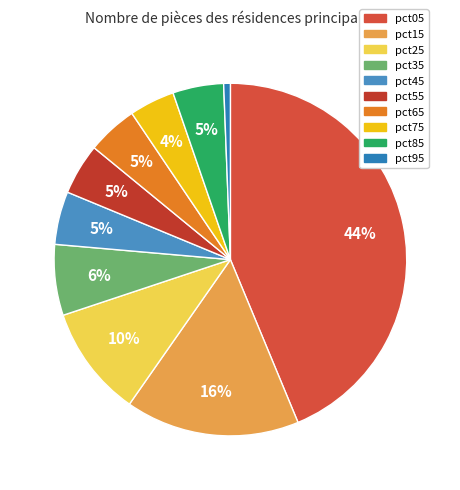

Which has a higher value, pct75 or pct45?

pct45